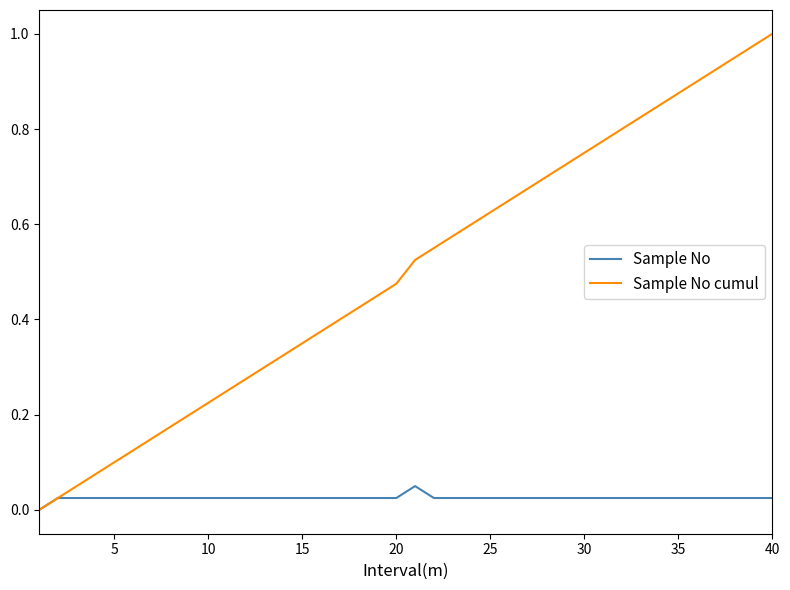

List the series in order of their overall mean, lowest first.

Sample No, Sample No cumul